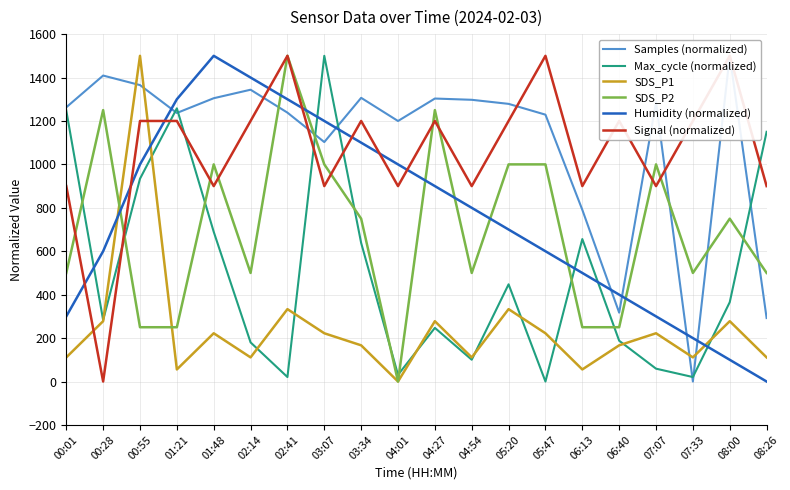

Where does the SDS_P2 series first go above 749?

00:28